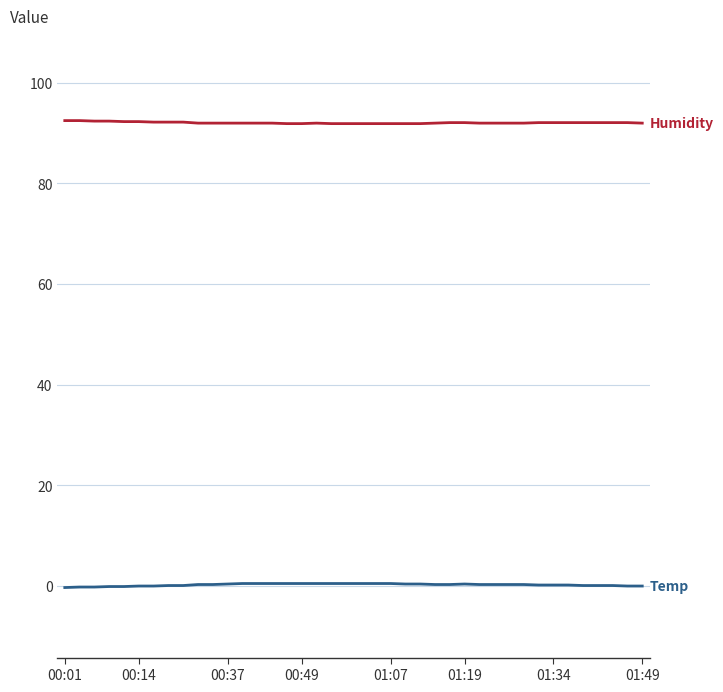

What is the maximum value shown in the chart?

92.5